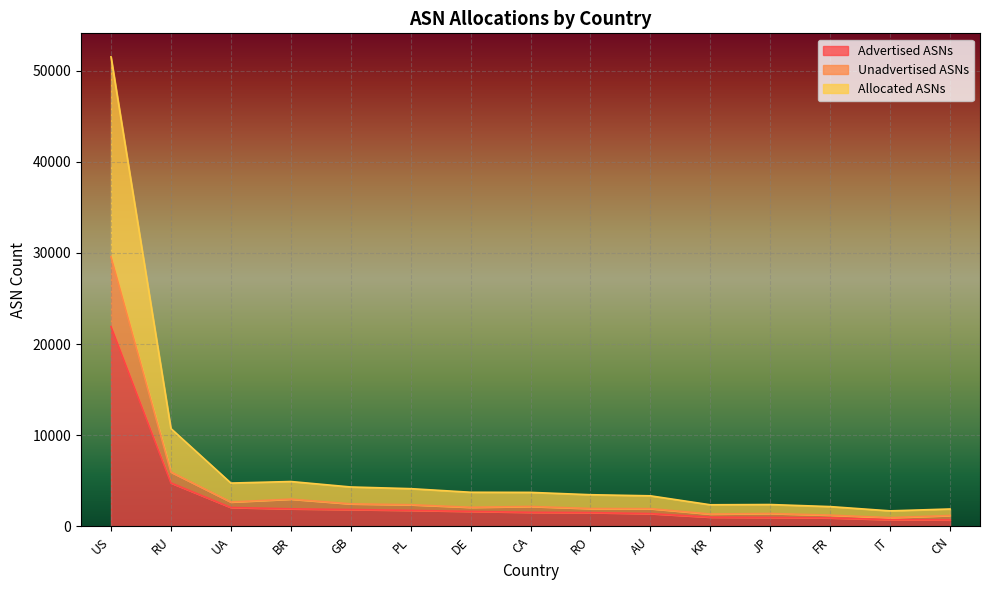

At RU, list the series in order from smallest to largest.

Advertised ASNs, Unadvertised ASNs, Allocated ASNs